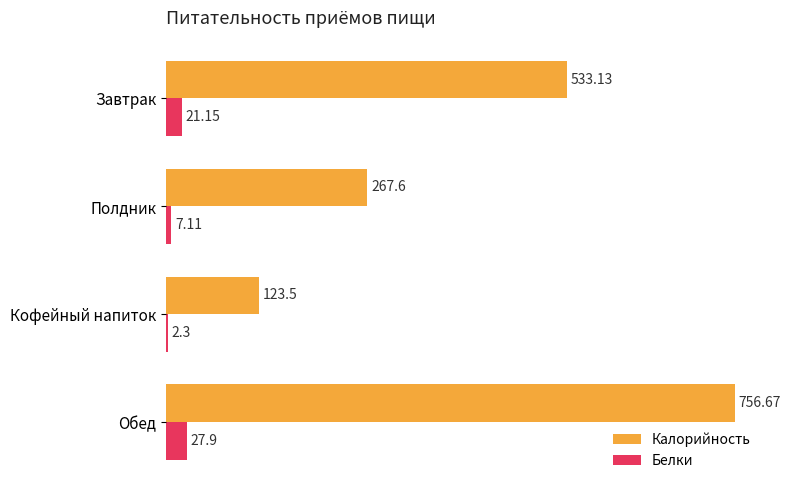

What is the sum of all Калорийность values?

1680.9